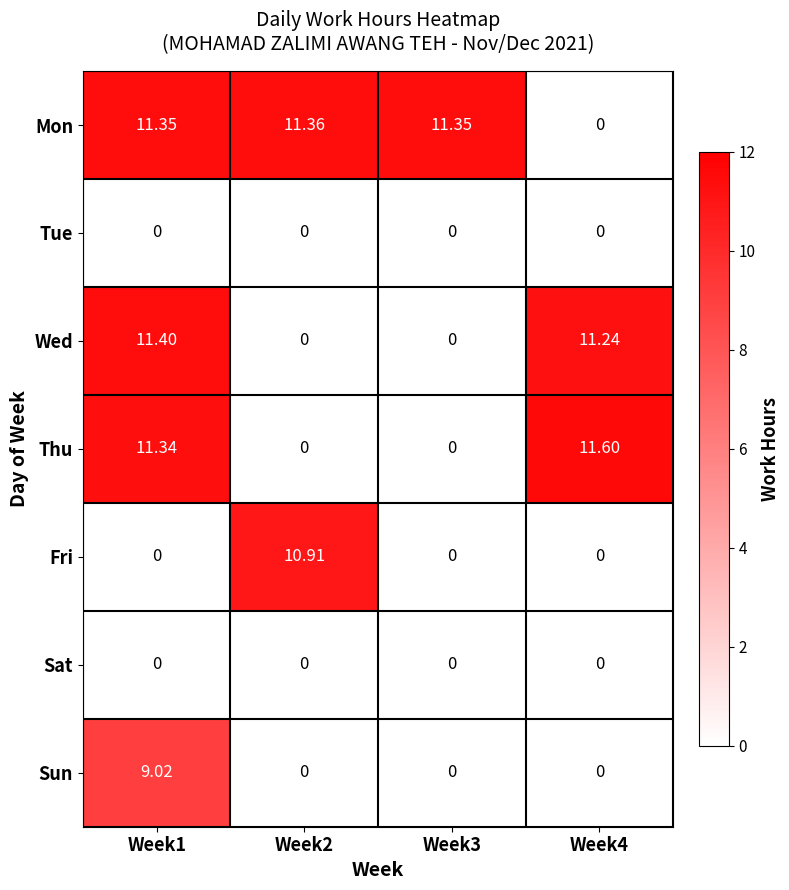

Which series has the largest range (max minus min)?

Thu